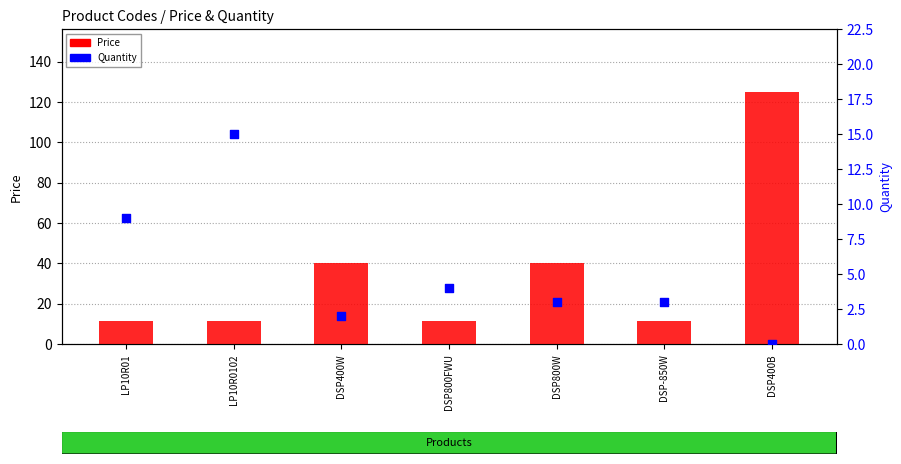

Which series contains the lowest Y value?

Quantity